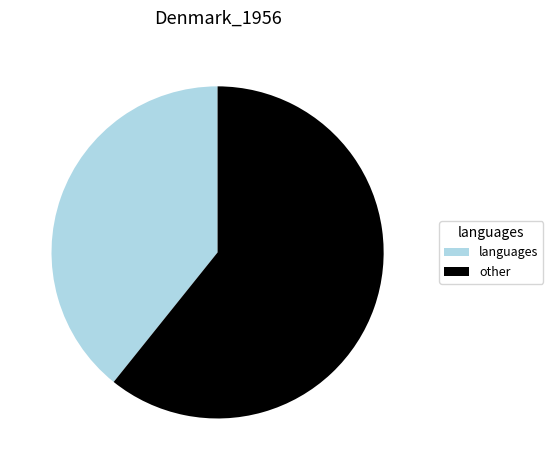

Does languages represent more than half of the total?

No